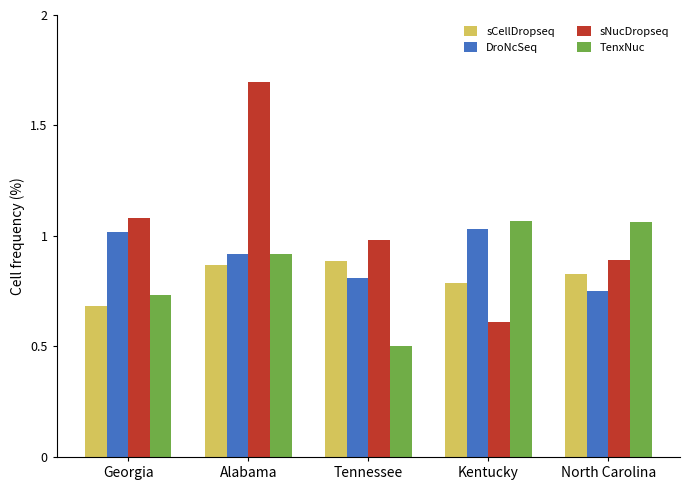

The DroNcSeq series shows 0.8 at North Carolina. True or false?

True